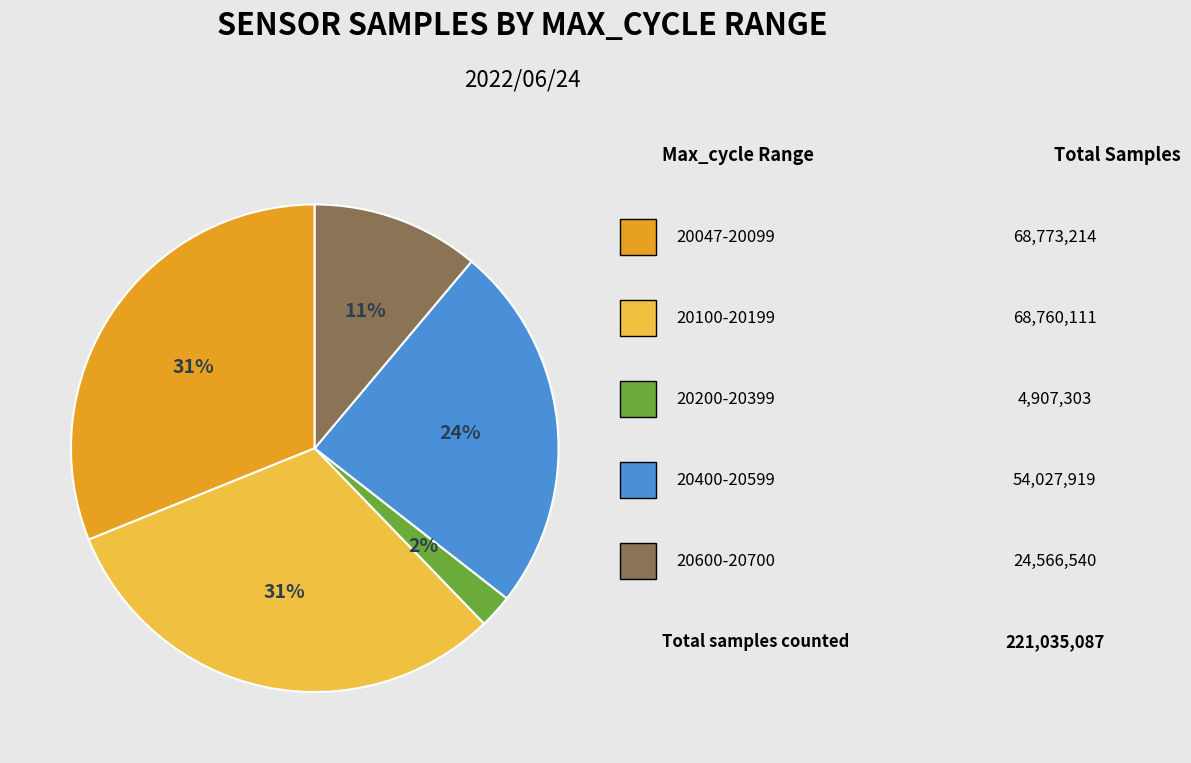

How many slices are in this pie chart?

5